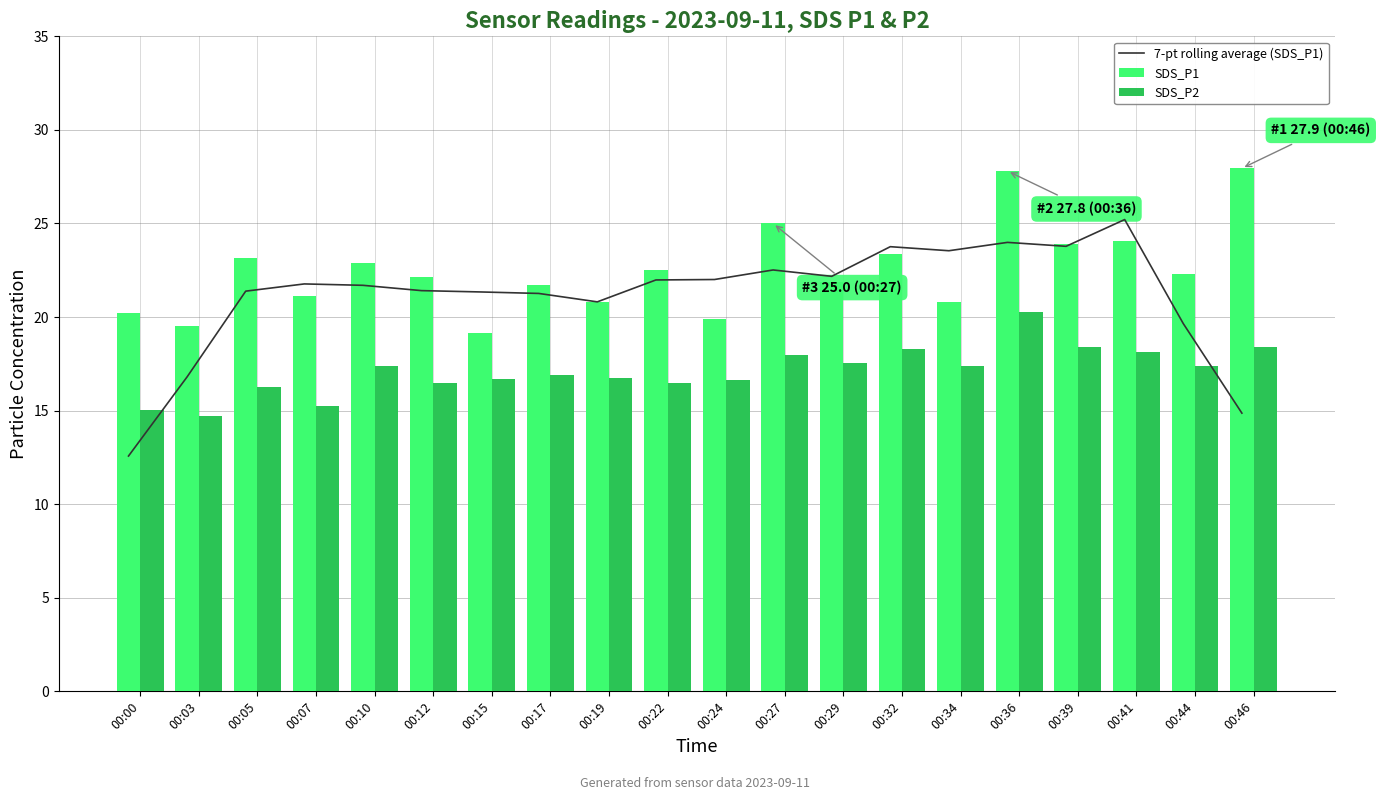

Reading left to right, what are all the values shown in this chart?

7-pt rolling average (SDS_P1): 00:00=12.6	00:03=16.8	00:05=21.4	00:07=21.8	00:10=21.7	00:12=21.4	00:15=21.3	00:17=21.3	00:19=20.8	00:22=22.0	00:24=22.0	00:27=22.5	00:29=22.2	00:32=23.8	00:34=23.5	00:36=24.0	00:39=23.8	00:41=25.2	00:44=19.7	00:46=14.9
SDS_P1: 00:00=20.2	00:03=19.5	00:05=23.1	00:07=21.1	00:10=22.9	00:12=22.1	00:15=19.1	00:17=21.7	00:19=20.8	00:22=22.5	00:24=19.9	00:27=25.0	00:29=21.9	00:32=23.4	00:34=20.8	00:36=27.8	00:39=23.9	00:41=24.1	00:44=22.3	00:46=27.9
SDS_P2: 00:00=15.1	00:03=14.7	00:05=16.2	00:07=15.2	00:10=17.4	00:12=16.5	00:15=16.7	00:17=16.9	00:19=16.8	00:22=16.4	00:24=16.6	00:27=18.0	00:29=17.6	00:32=18.3	00:34=17.4	00:36=20.2	00:39=18.4	00:41=18.1	00:44=17.4	00:46=18.4